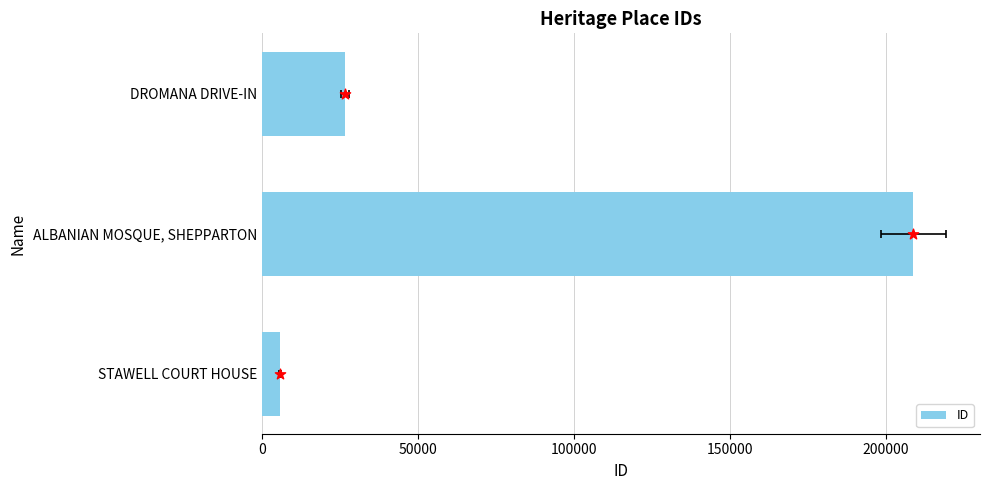

Which has a higher value, STAWELL COURT HOUSE or ALBANIAN MOSQUE, SHEPPARTON?

ALBANIAN MOSQUE, SHEPPARTON